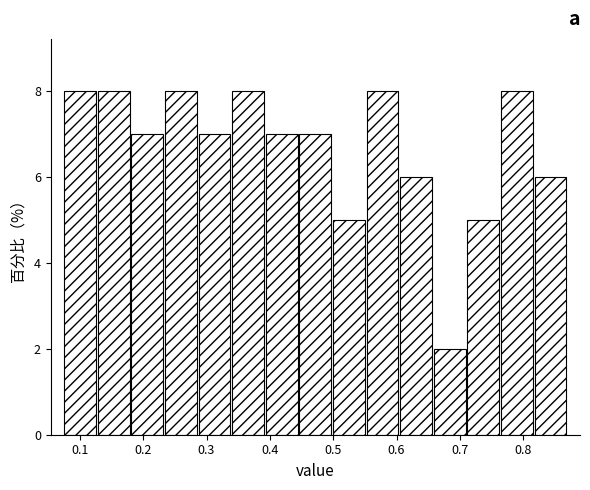

Reading left to right, transcribe this chart: for each bar, give the range it covers on the x-axis and its height. Neither the bar edges nor the heights are printed on the chart, so give them approximately, as read against the axes.

0.07 to 0.13: 8
0.13 to 0.18: 8
0.18 to 0.23: 7
0.23 to 0.29: 8
0.29 to 0.34: 7
0.34 to 0.39: 8
0.39 to 0.45: 7
0.45 to 0.50: 7
0.50 to 0.55: 5
0.55 to 0.60: 8
0.60 to 0.66: 6
0.66 to 0.71: 2
0.71 to 0.76: 5
0.76 to 0.82: 8
0.82 to 0.87: 6